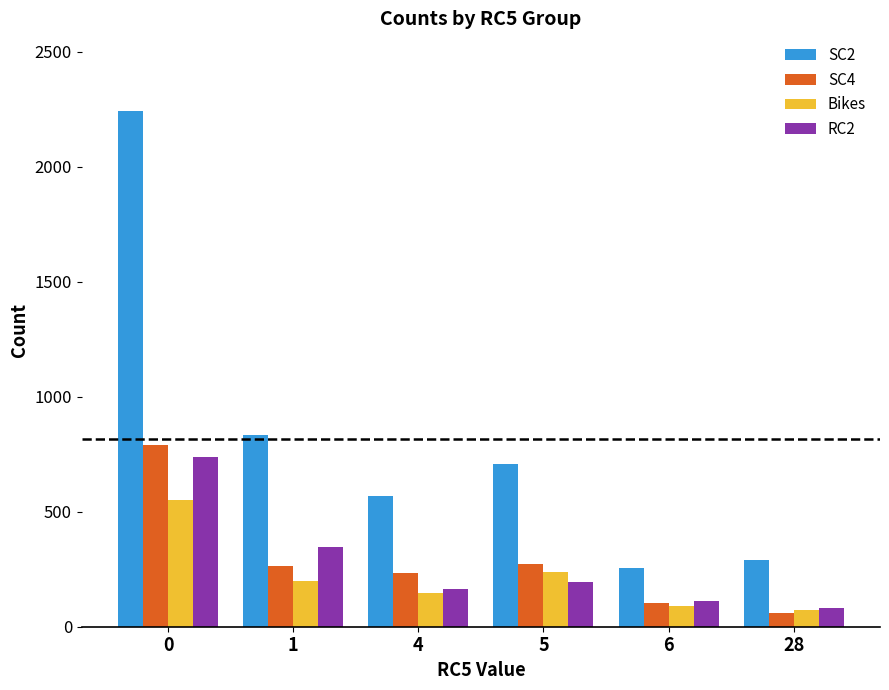

What is the greatest value displayed?

2244